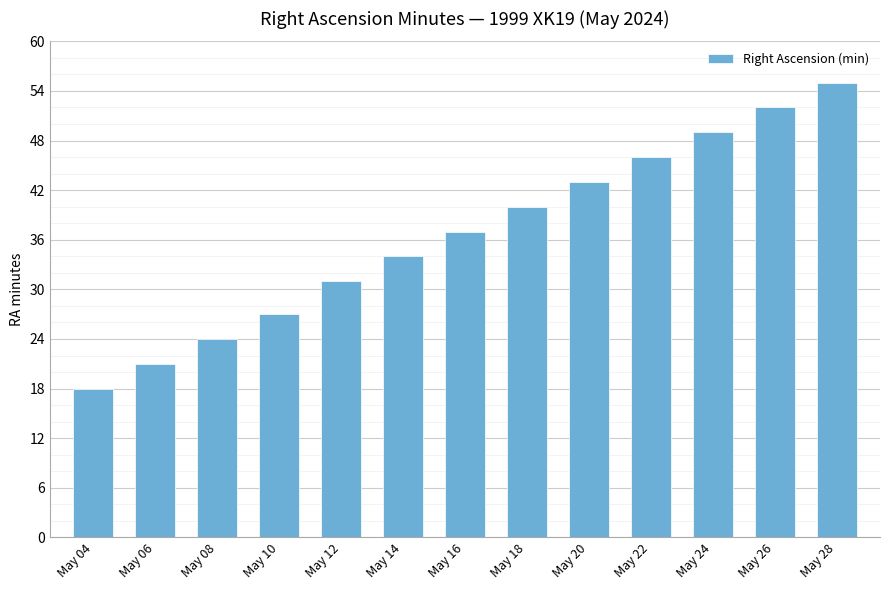

Count the number of categories in the chart.

13